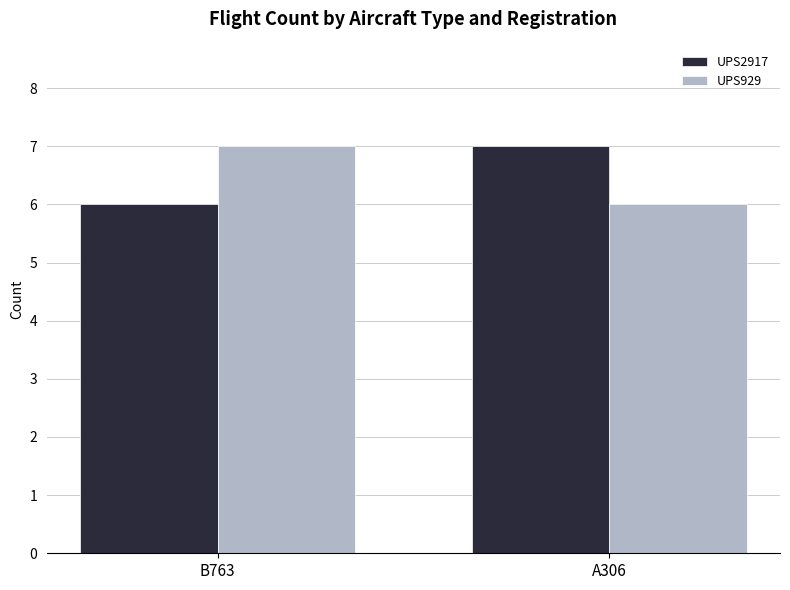

Are the bars horizontal?

No